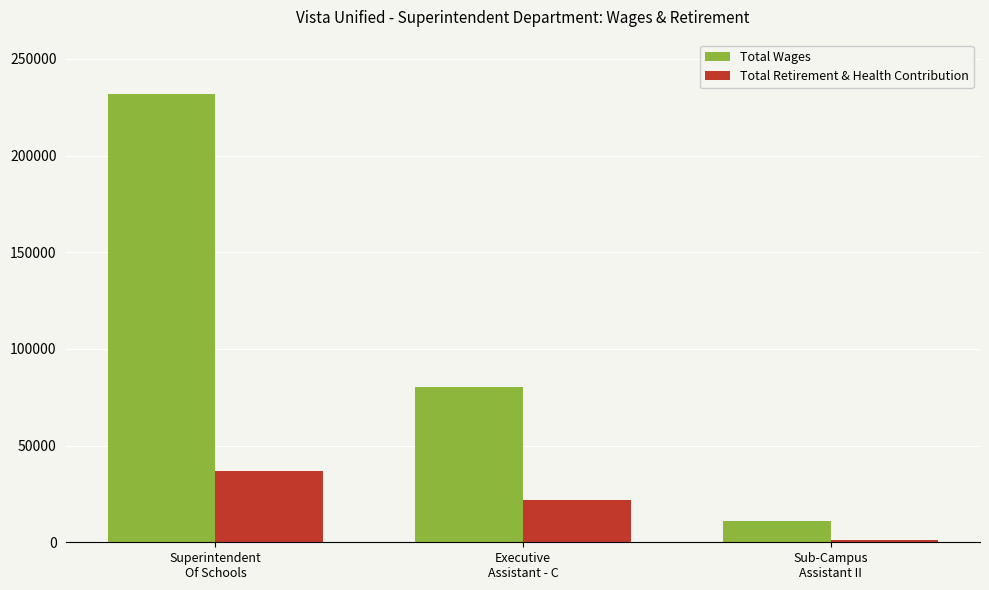

Reading left to right, list all the values displayed in this chart.

Total Wages: Superintendent
Of Schools=232000	Executive
Assistant - C=80185	Sub-Campus
Assistant II=11156
Total Retirement & Health Contribution: Superintendent
Of Schools=36698	Executive
Assistant - C=21894	Sub-Campus
Assistant II=1162